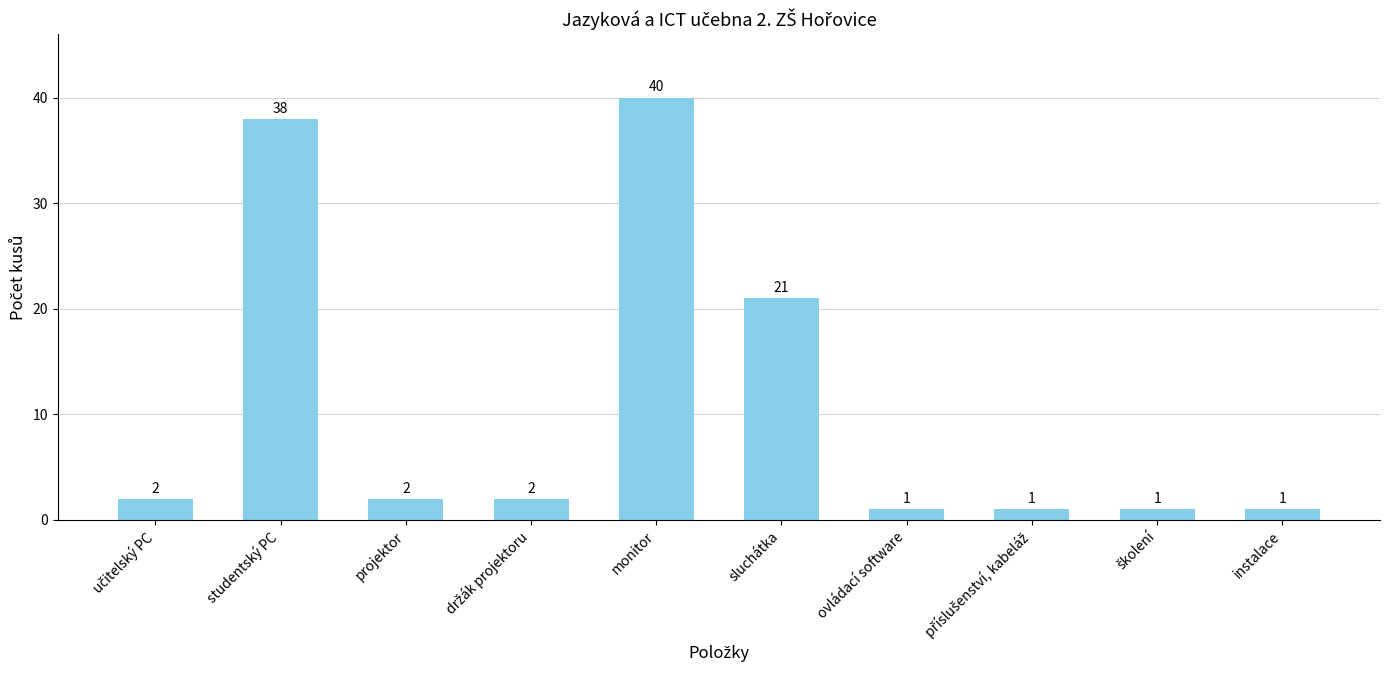

What is the average value?

11